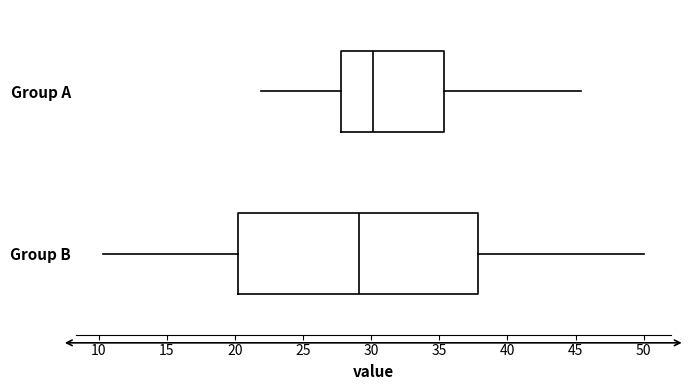

Where is the left edge of the box for Group A on the x-axis? The values are not printed on the chart, so give them approximately, as read against the axis.

28.0